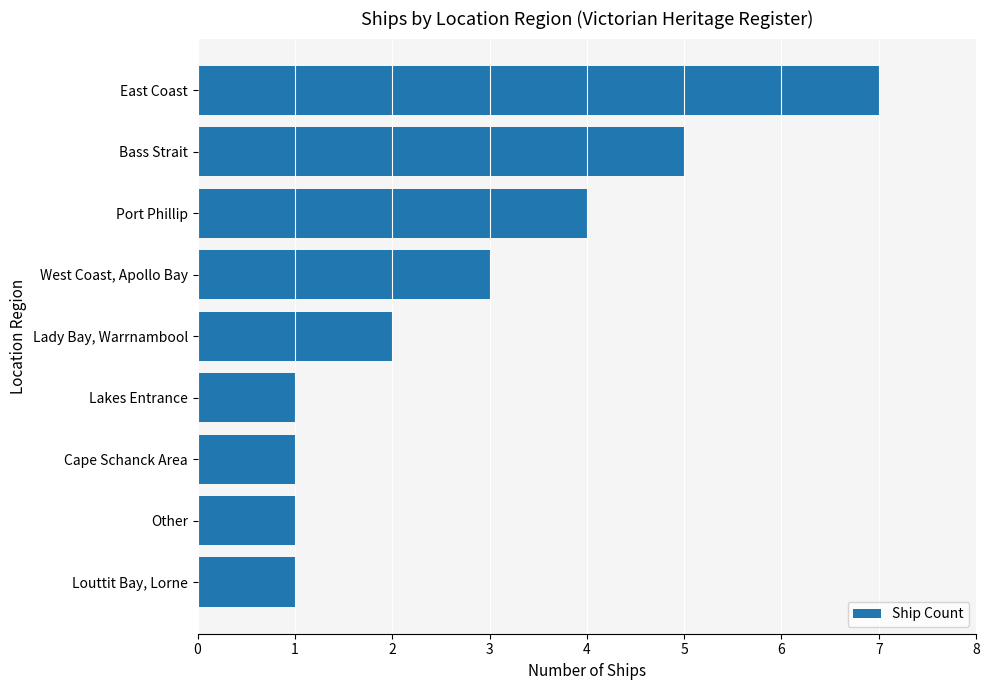

Where is the data nearest to the value 4?

Port Phillip